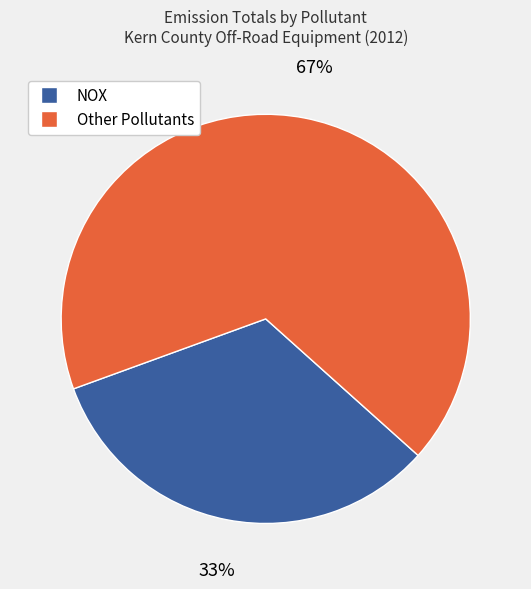

To the nearest percent, what is the difference between the largest and smallest slice percentages?

34%